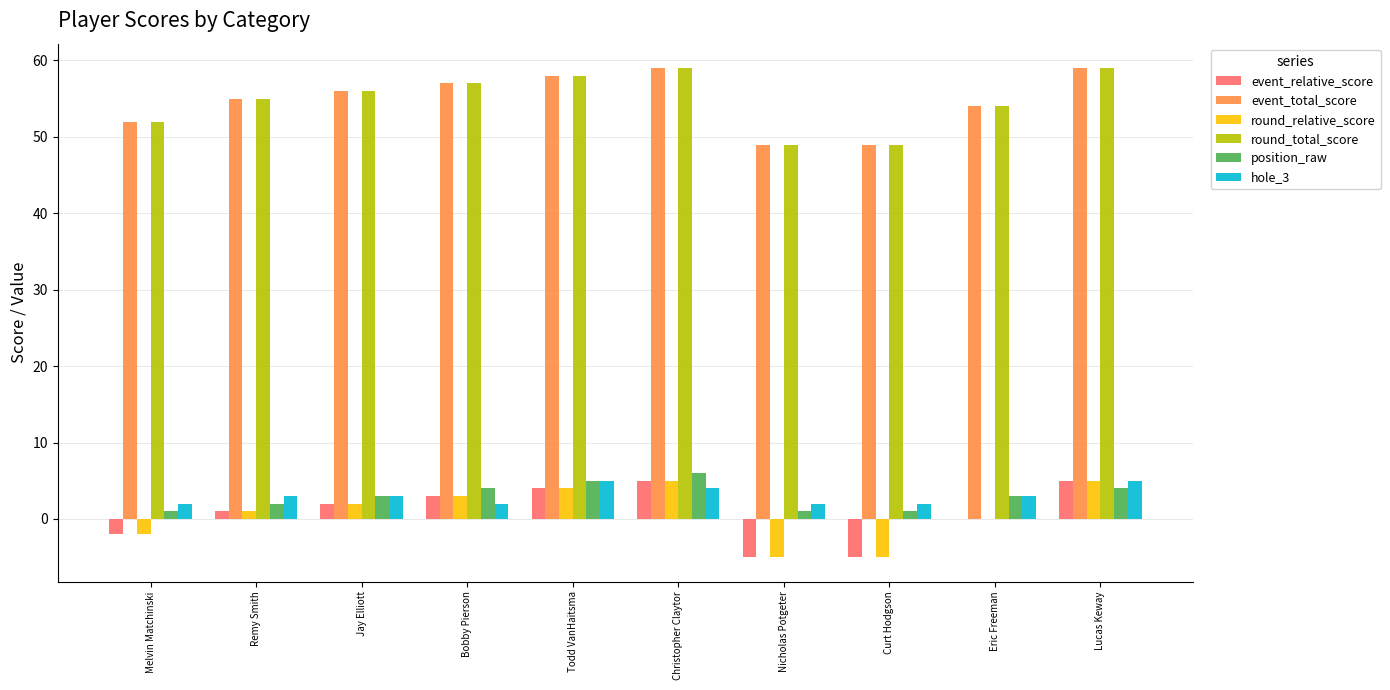

What is the sum of all event_relative_score values?

8